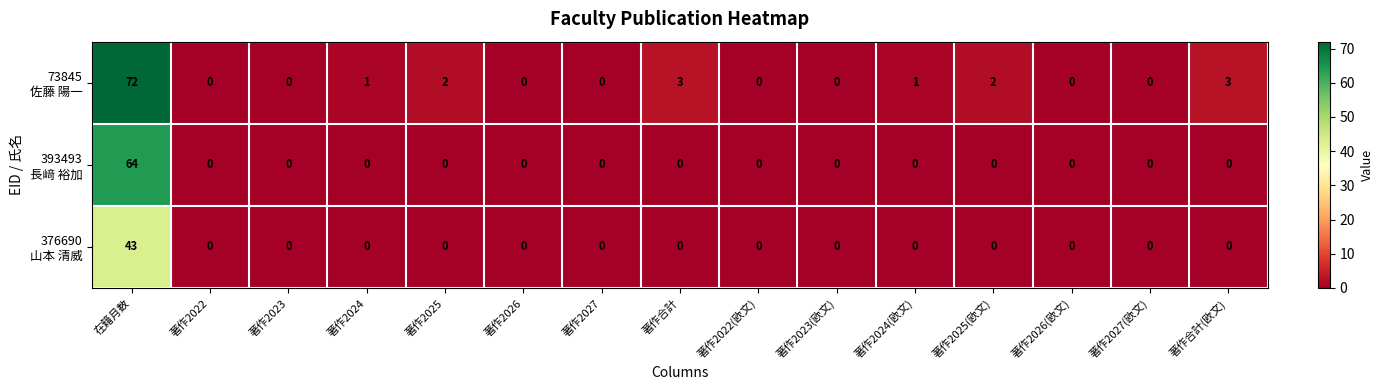

What is the maximum value shown in the chart?

72